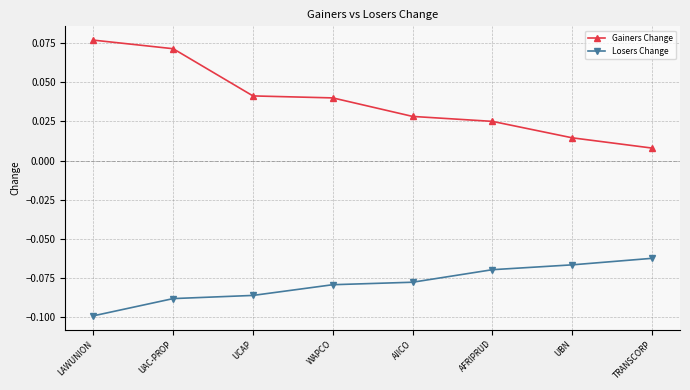

At which label does Losers Change reach its peak?

TRANSCORP